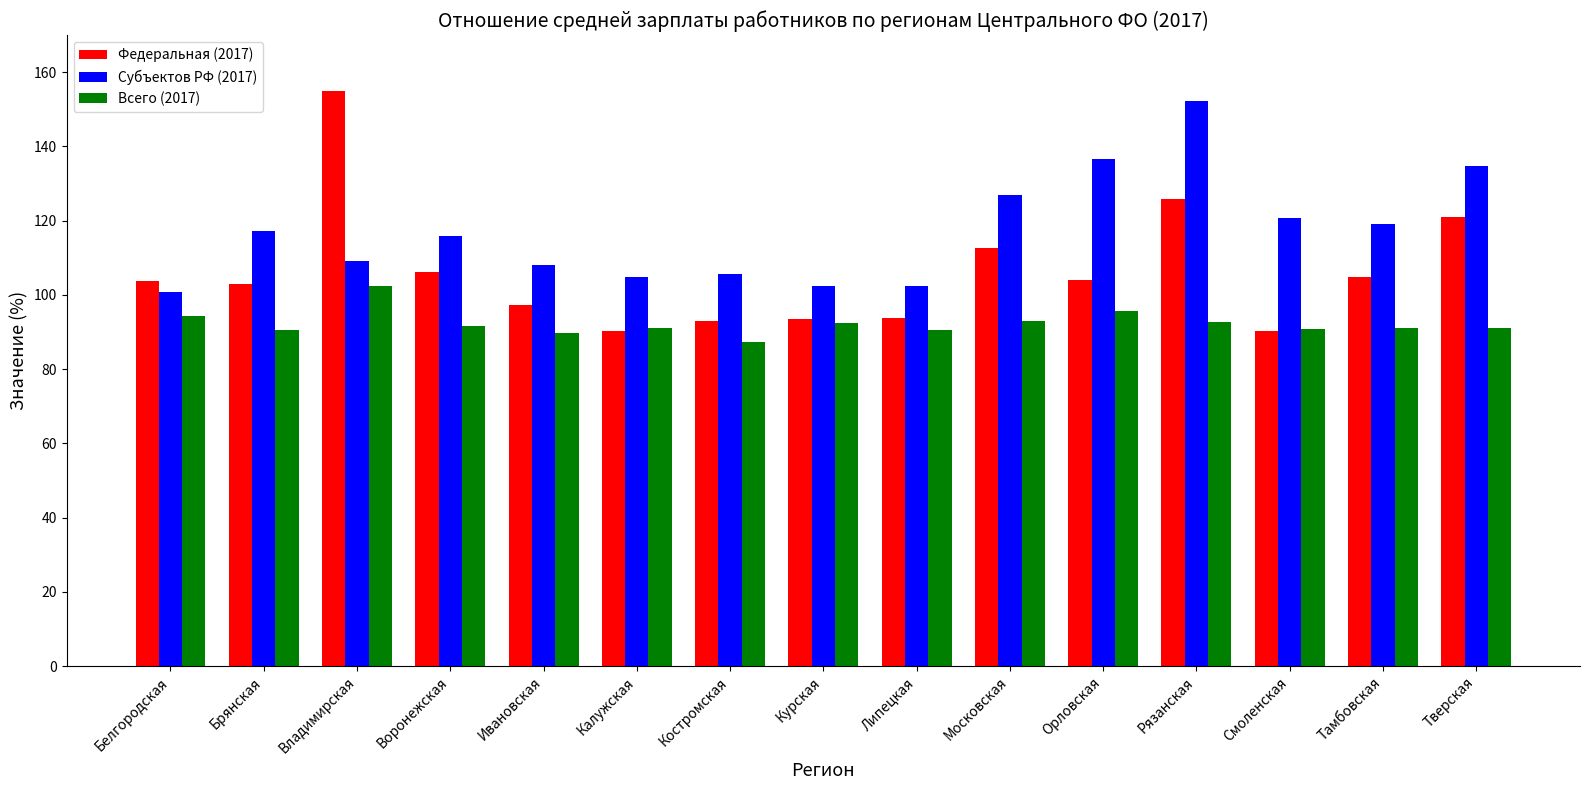

How many bars are there in each group?

3